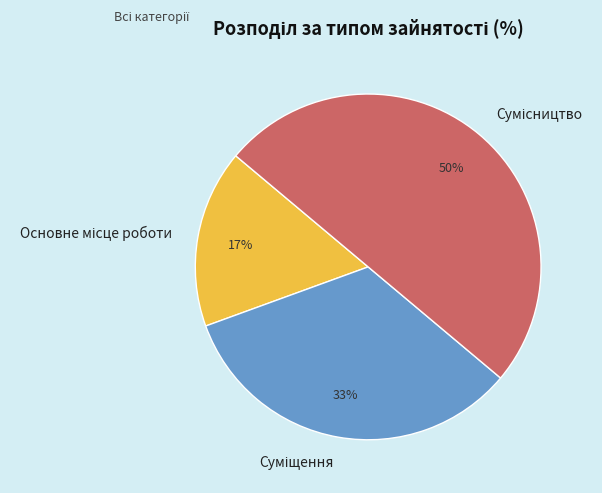

To the nearest percent, what is the average slice percentage?

33%